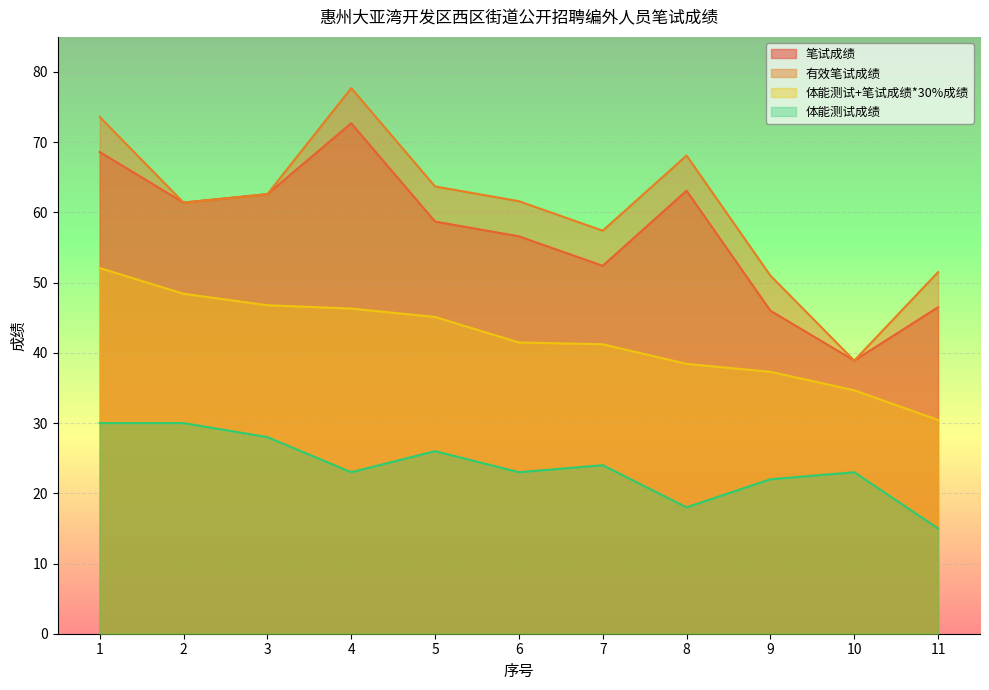

What is the sum of the 笔试成绩 values at 3 and 11?

109.1